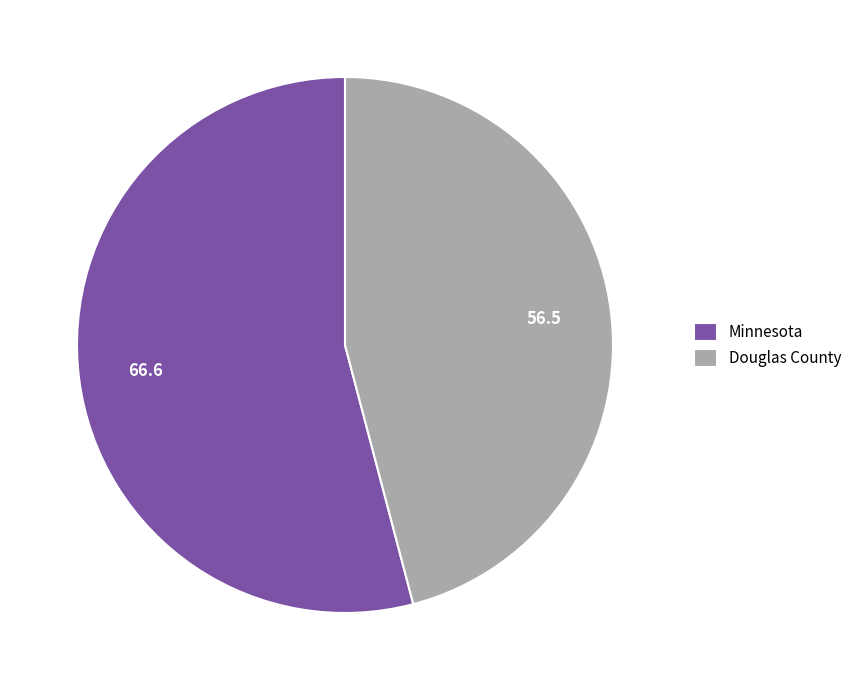

The Minnesota slice represents 54% of the pie. True or false?

True